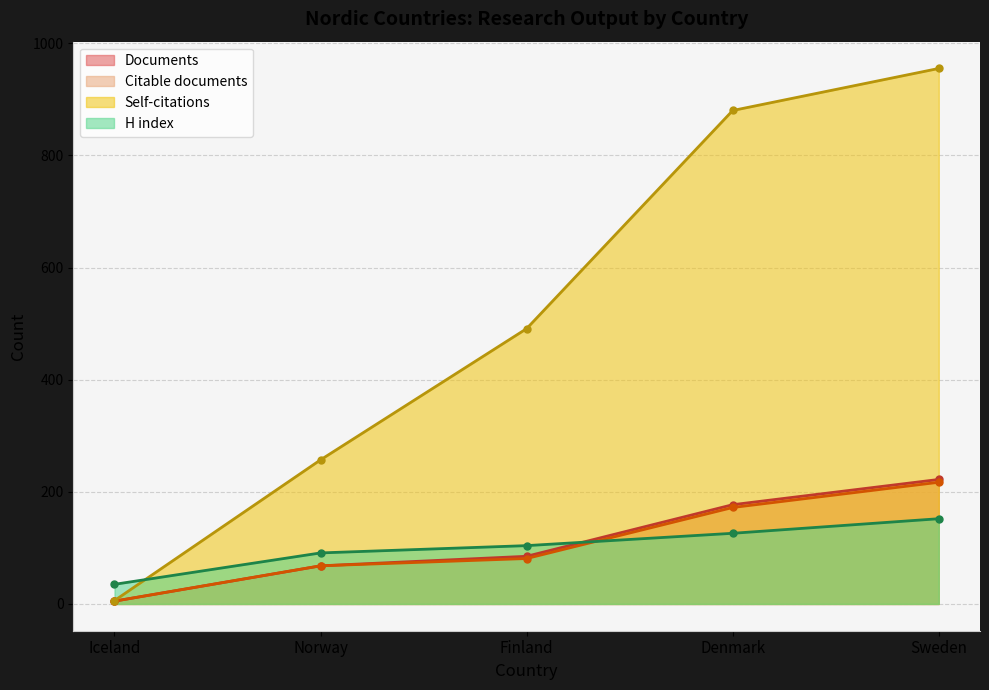

What is the label of the 1st point from the right?

Sweden